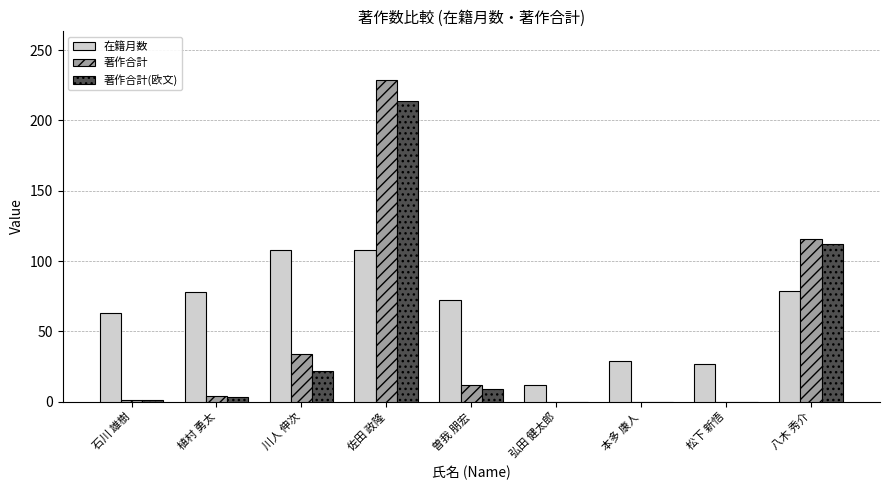

Which series has the largest total across all categories?

在籍月数